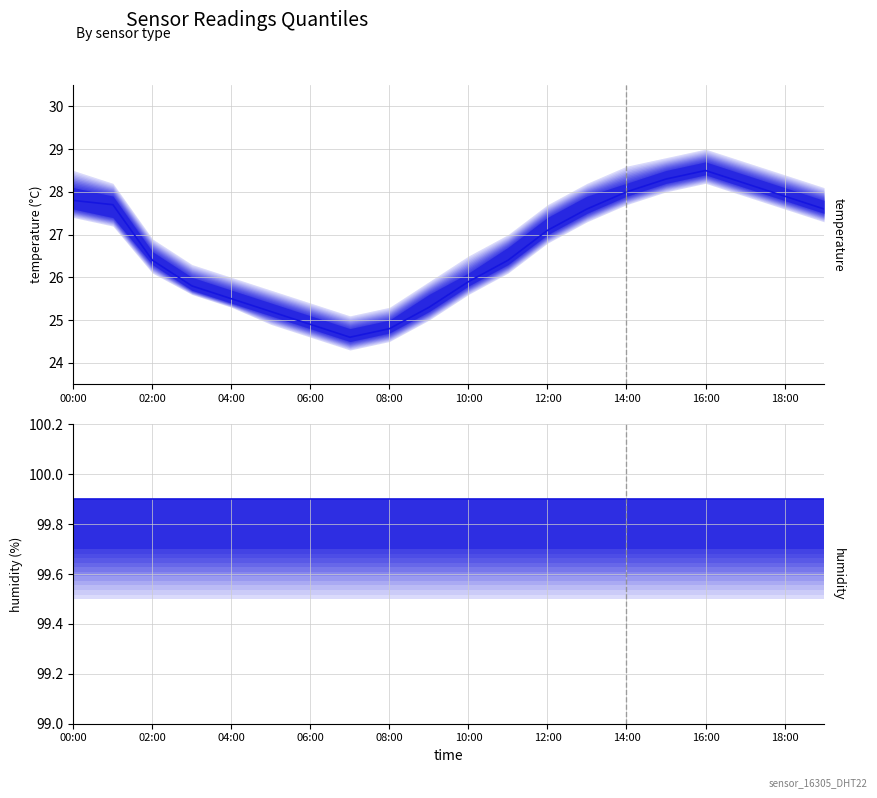

Rank the series at 02:00 from lowest to highest value.

temperature (median), humidity (median)